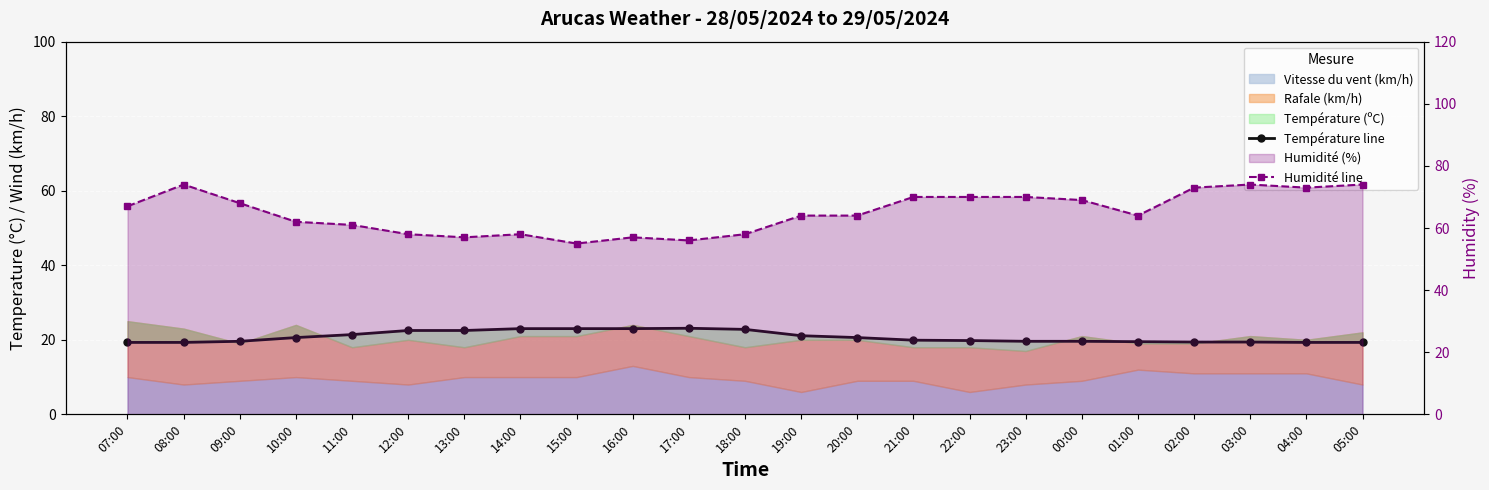

What is the difference between the highest and lowest values at 11:00?

39.6